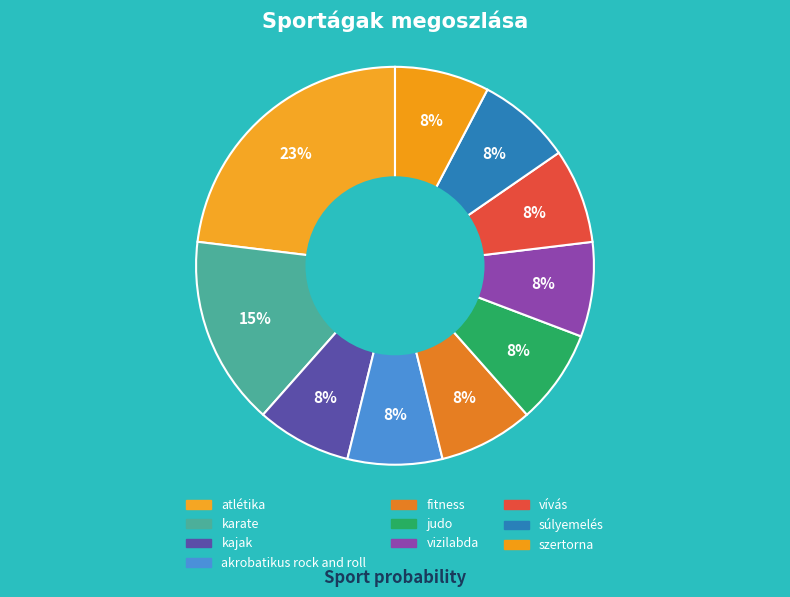

How many segments does this pie chart have?

10